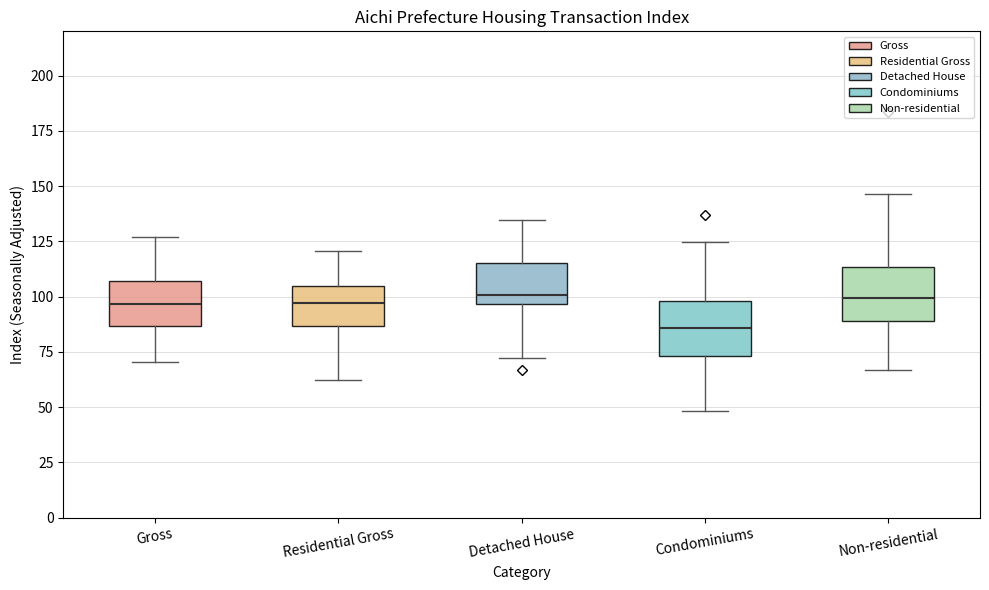

Reading left to right, transcribe this box plot: for each box, give where its median line is, the range the box spans, and where its two whiskers end, as read against the y-axis. The values are not printed on the chart, so give them approximately, as read against the axis.

Gross: median 95, box 85 to 105, whiskers 70 to 125
Residential Gross: median 95, box 85 to 105, whiskers 60 to 120
Detached House: median 100, box 95 to 115, whiskers 70 to 135
Condominiums: median 85, box 75 to 100, whiskers 50 to 125
Non-residential: median 100, box 90 to 115, whiskers 65 to 145